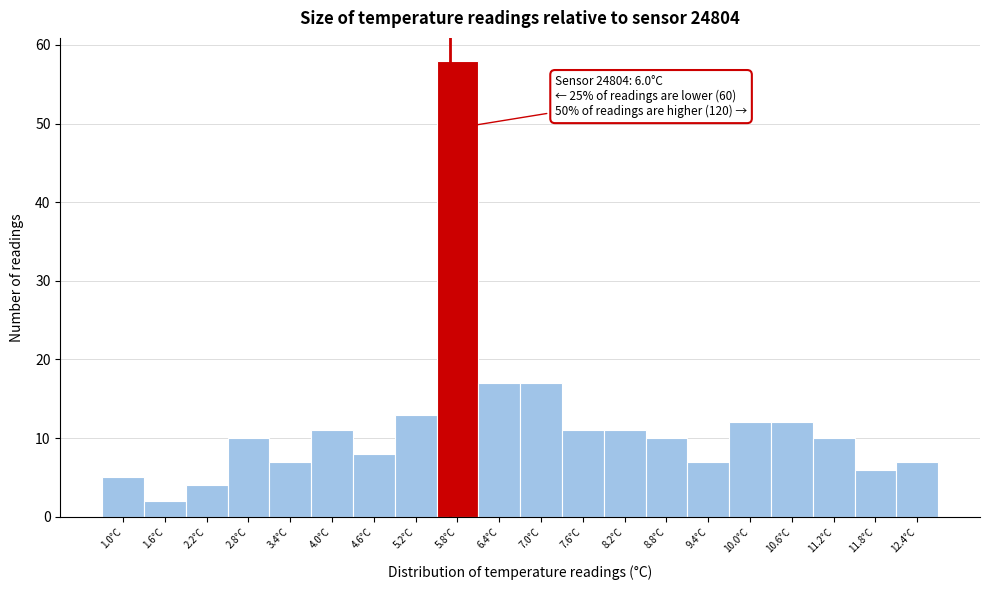

Reading left to right, transcribe all the data shown in this chart.

5	2	4	10	7	11	8	13	58	17	17	11	11	10	7	12	12	10	6	7